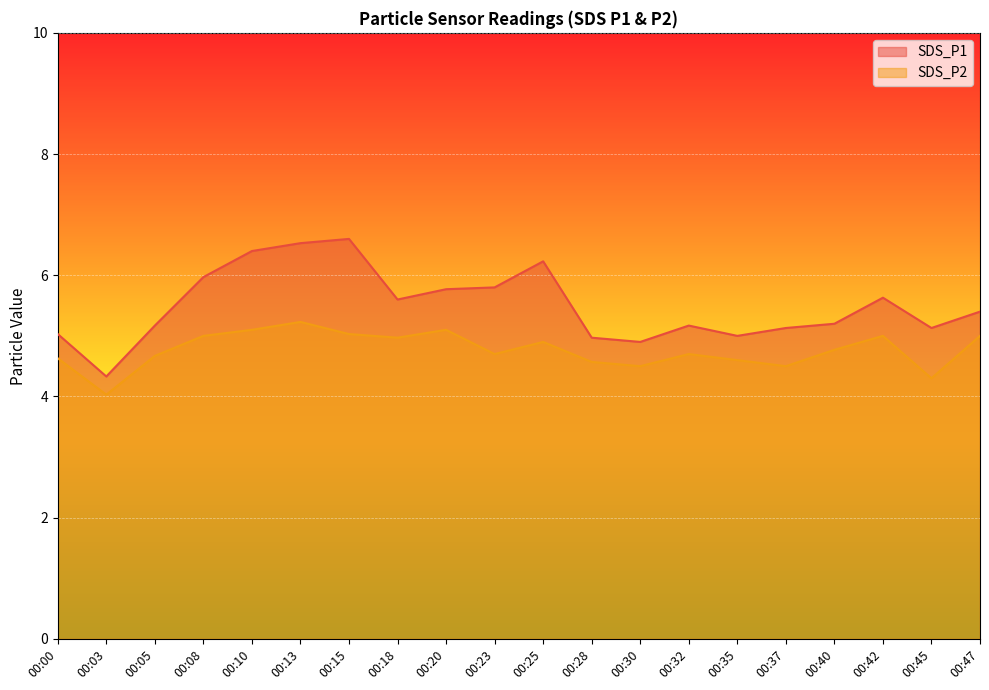

Reading left to right, transcribe all the data shown in this chart.

SDS_P1: 5.0	4.3	5.2	6.0	6.4	6.5	6.6	5.6	5.8	5.8	6.2	5.0	4.9	5.2	5.0	5.1	5.2	5.6	5.1	5.4
SDS_P2: 4.6	4.0	4.7	5.0	5.1	5.2	5.0	5.0	5.1	4.7	4.9	4.6	4.5	4.7	4.6	4.5	4.8	5.0	4.3	5.0